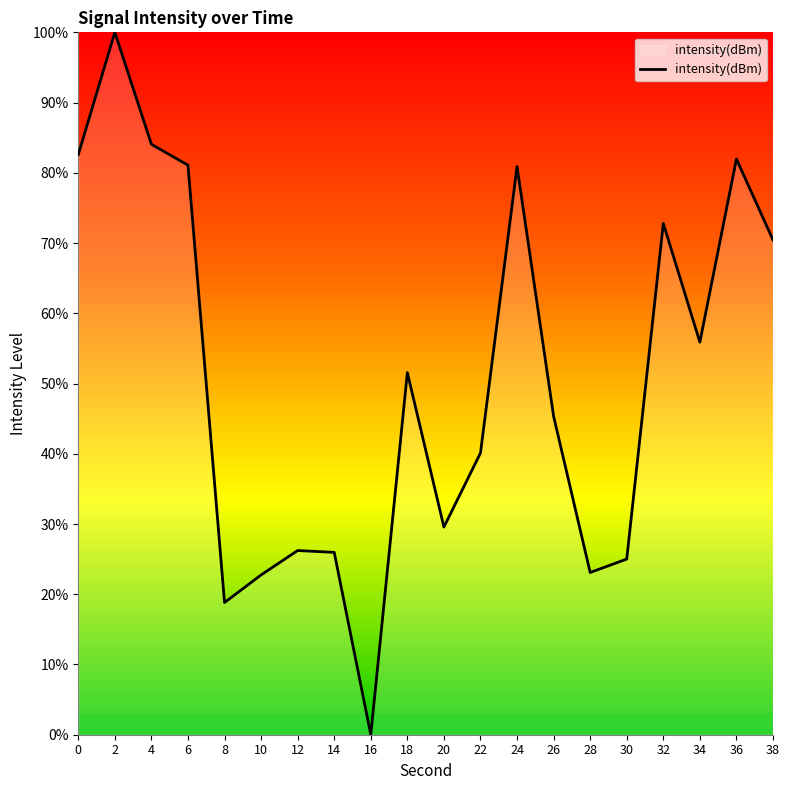

What is the maximum value shown in the chart?

100.0